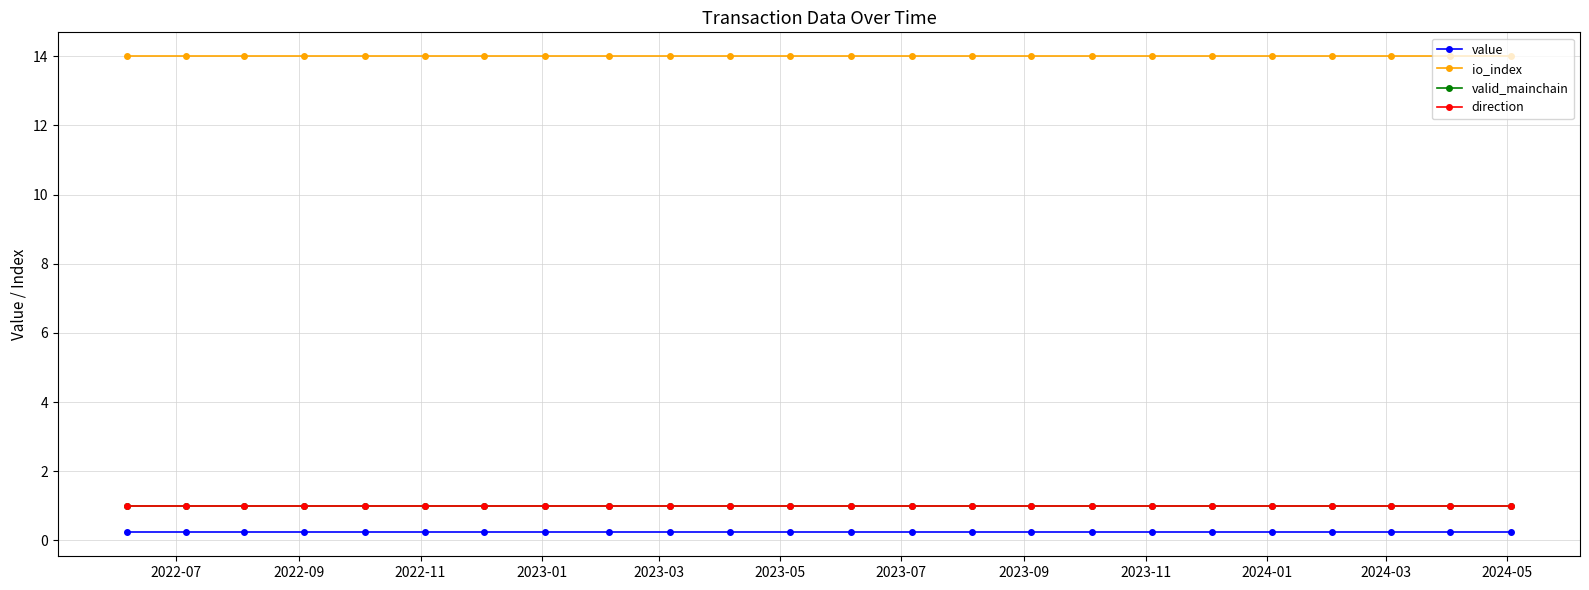

List the series in order of their peak value, lowest first.

value, valid_mainchain, direction, io_index